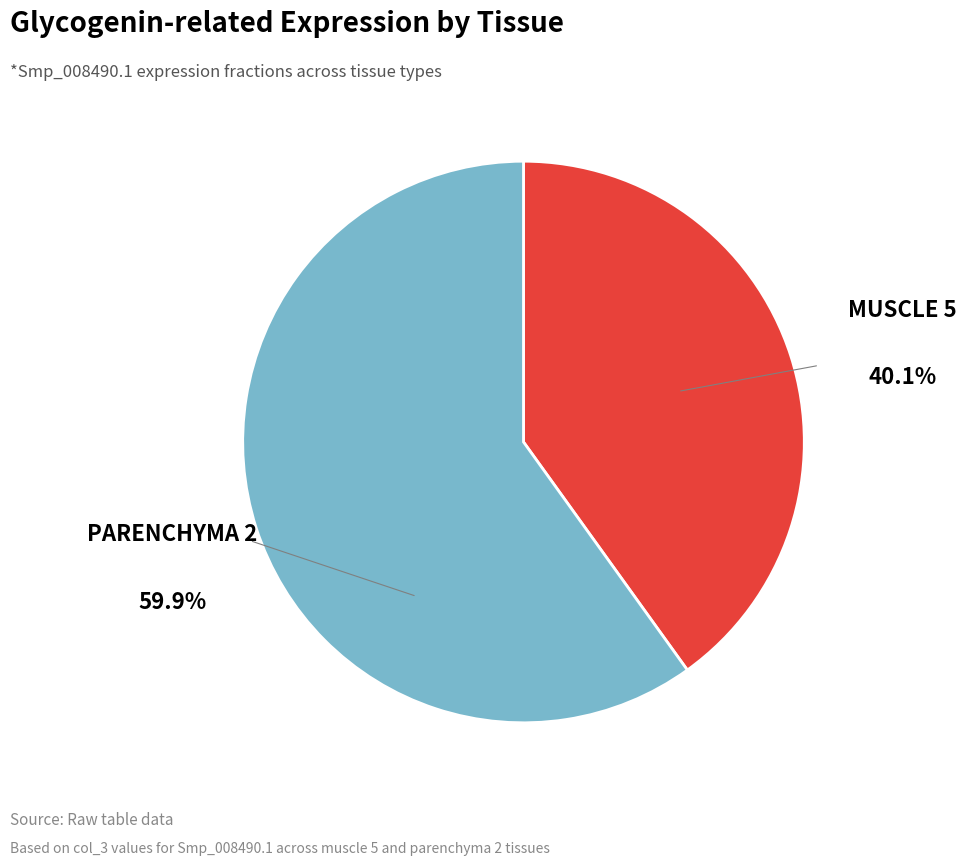

Does any single category account for the majority?

Yes